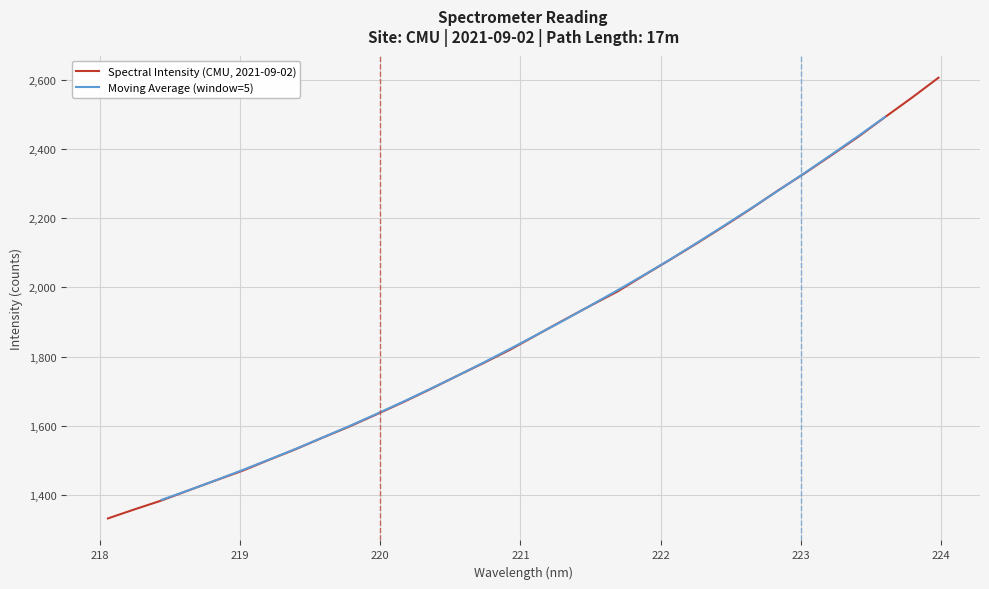

List the labels in order of value, smallest first.

218.0596, 218.2508, 218.442, 218.6332, 218.8244, 219.0156, 219.2067, 219.3979, 219.589, 219.7801, 219.9712, 220.1623, 220.3533, 220.5444, 220.7354, 220.9264, 221.1174, 221.3083, 221.4993, 221.6902, 221.8812, 222.0721, 222.263, 222.4538, 222.6447, 222.8355, 223.0264, 223.2172, 223.408, 223.5987, 223.7895, 223.9802